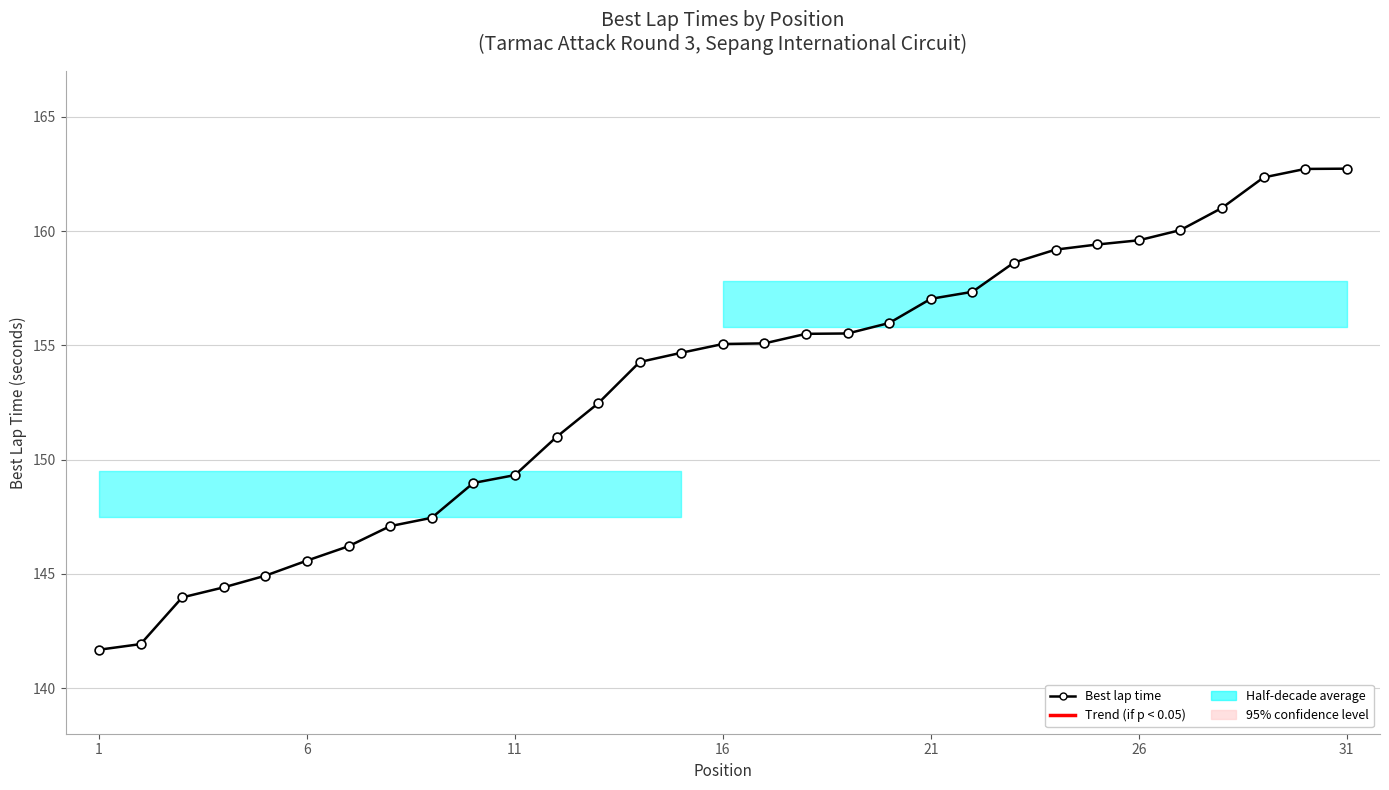

What is the ratio of the value at 13 to the value at 7?

1.0